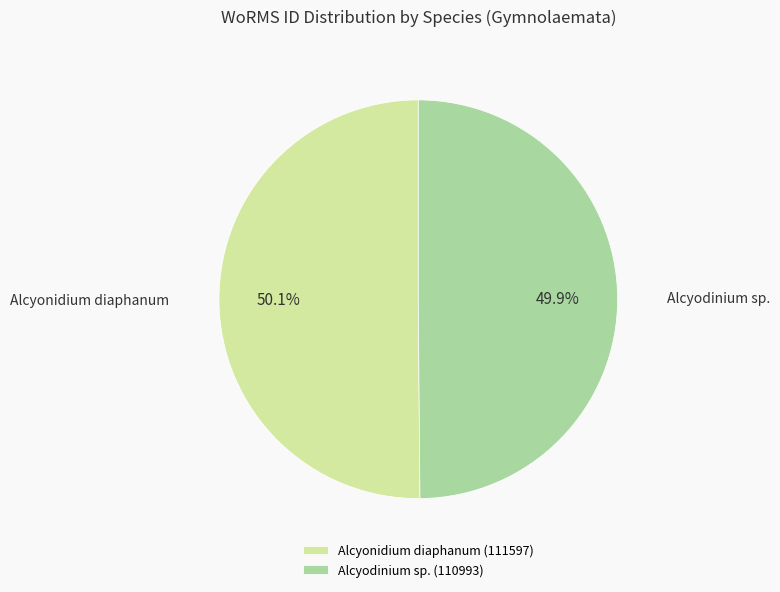

Approximately how many times larger is the value at Alcyonidium diaphanum (111597) compared to Alcyodinium sp. (110993)?

1.0